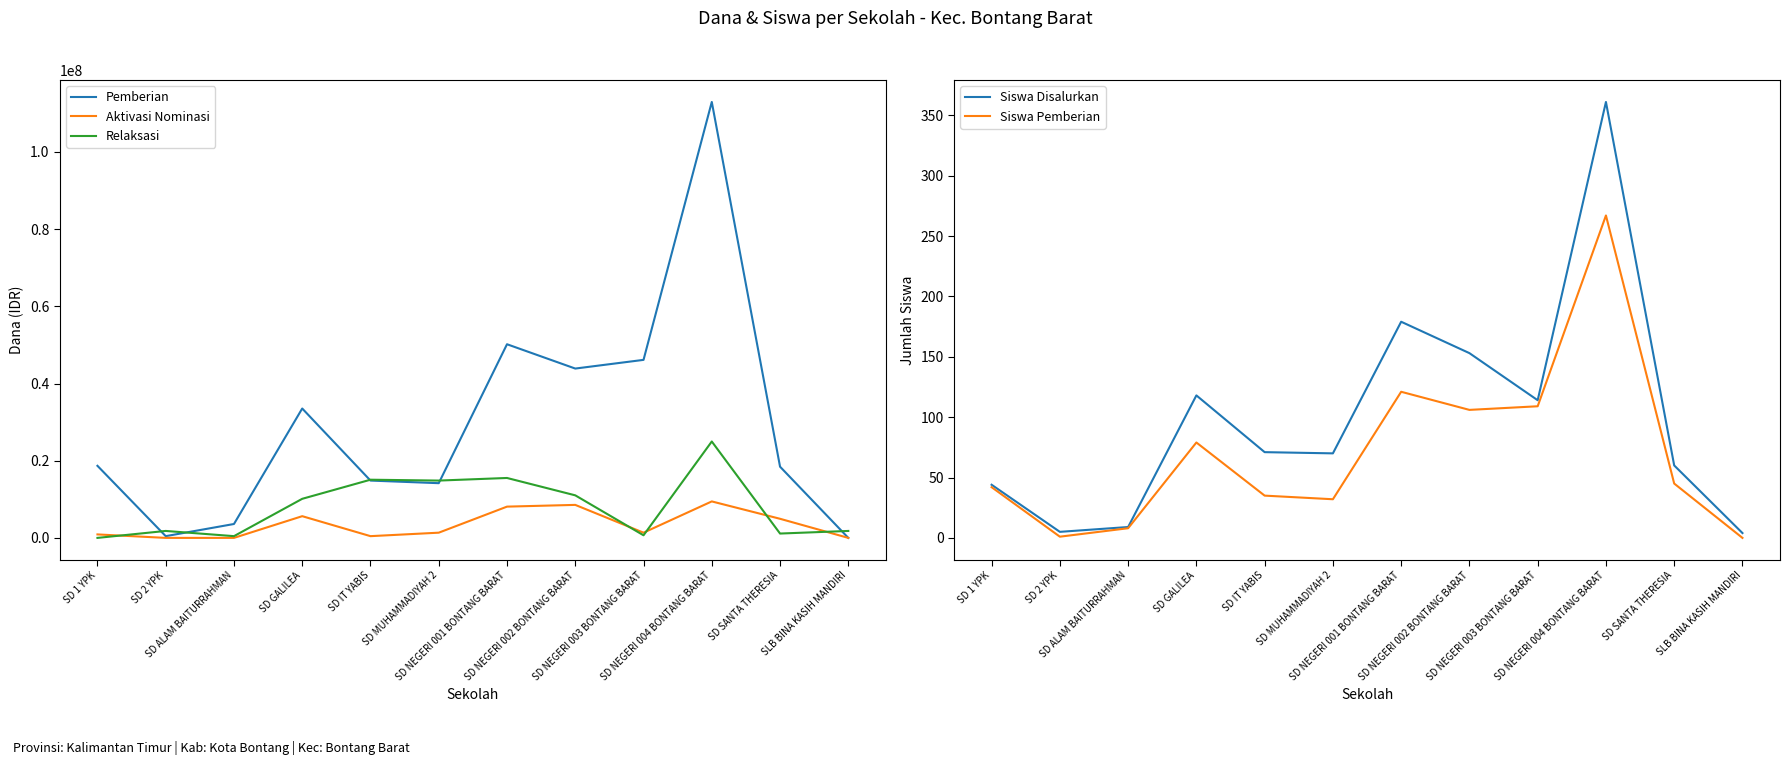

What is the maximum value shown in the chart?

112950000